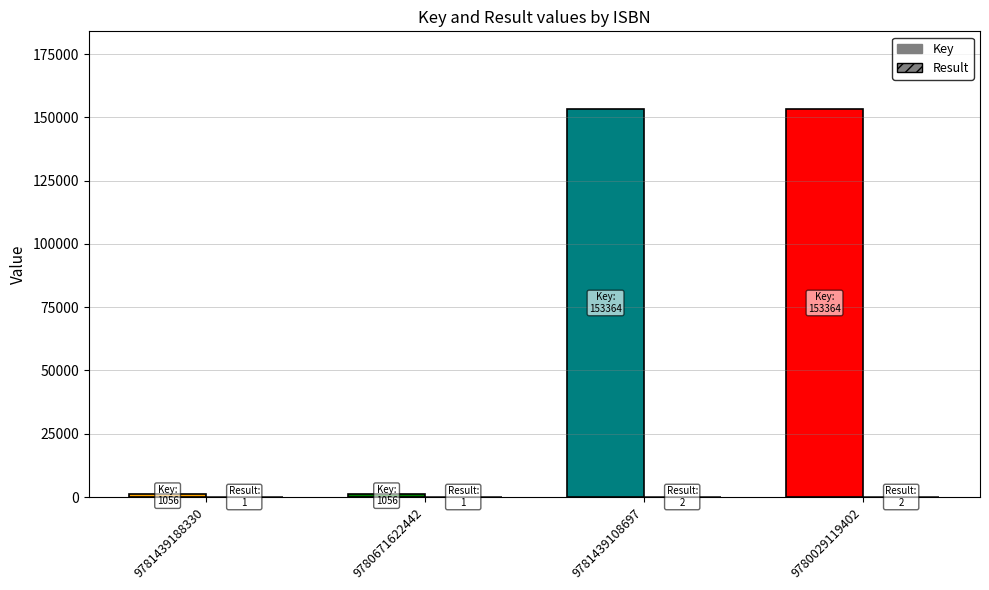

What is the total value across all series at 9780029119402?

153366